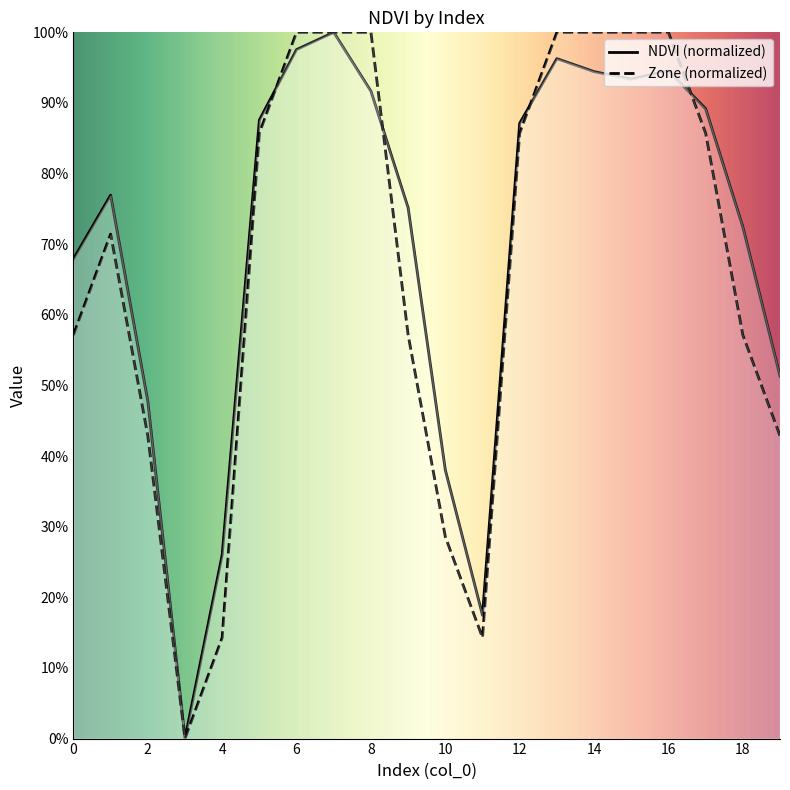

How many data points does each series have?

20